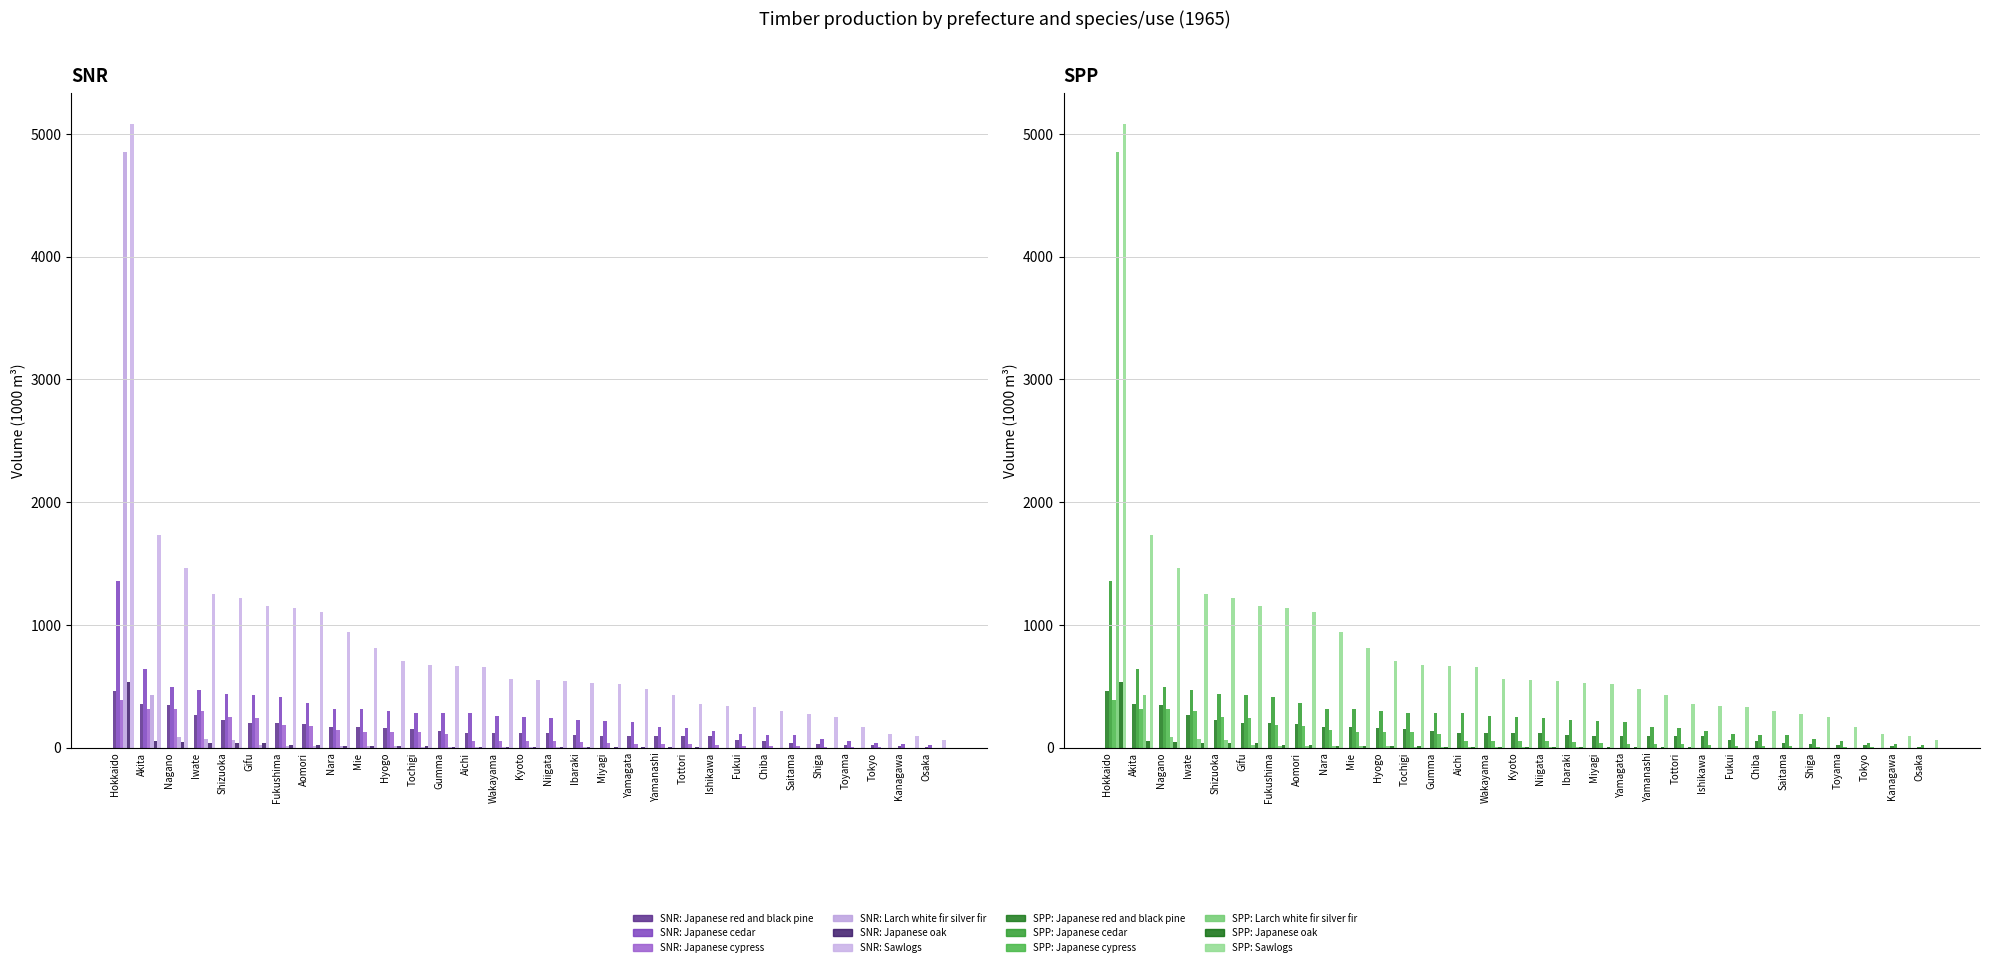

How many categories are shown in the chart?

31